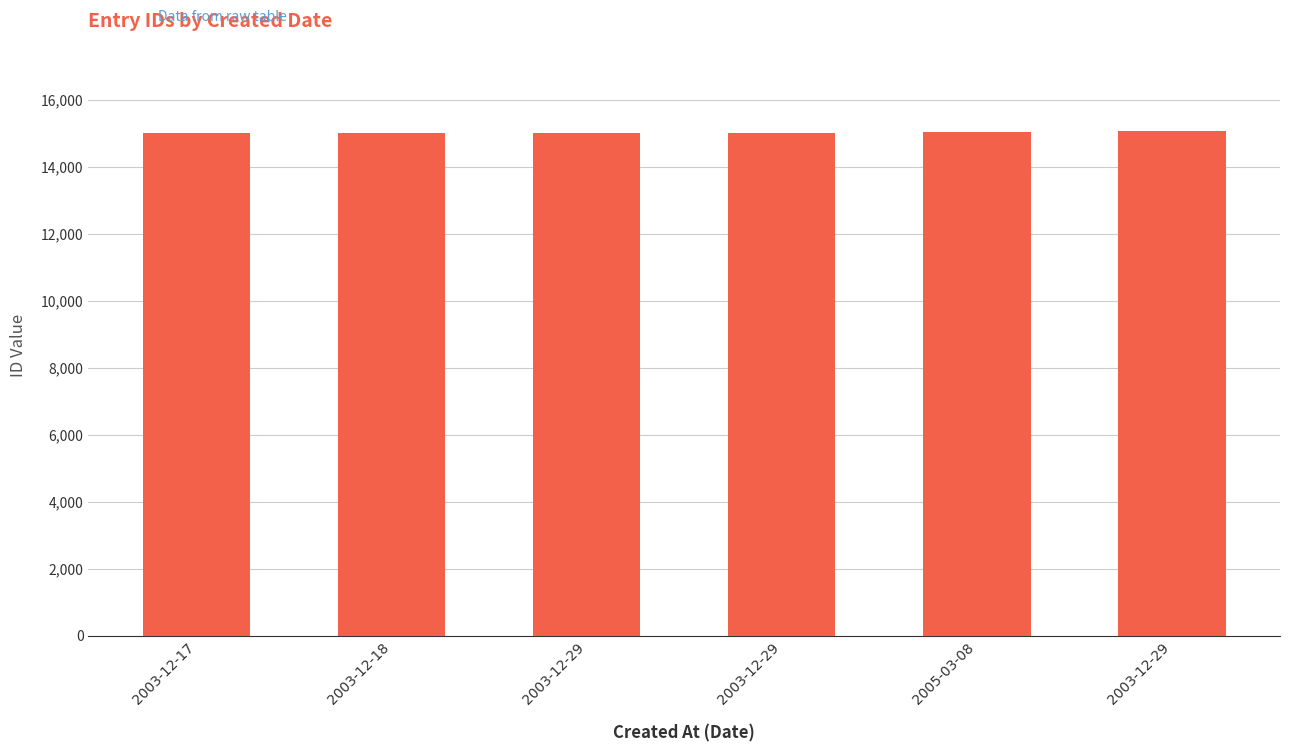

How many data points are less than 15020?

3